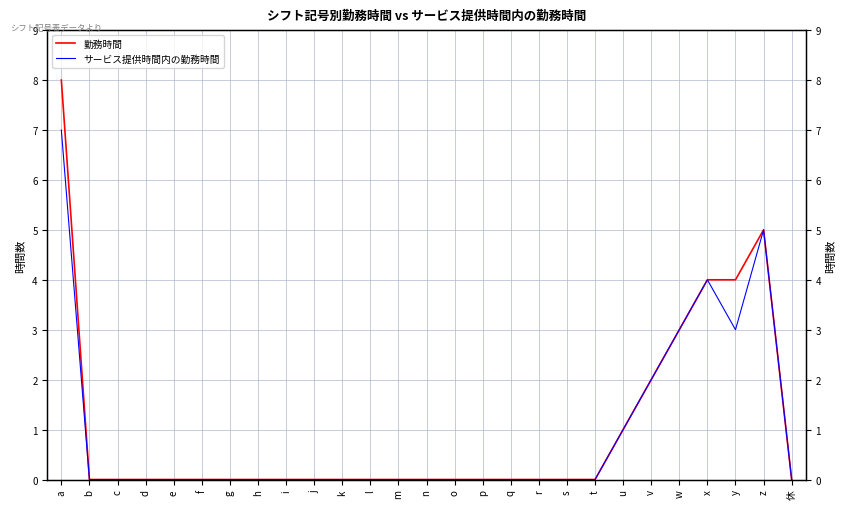

Which label corresponds to the smallest value in the chart?

b